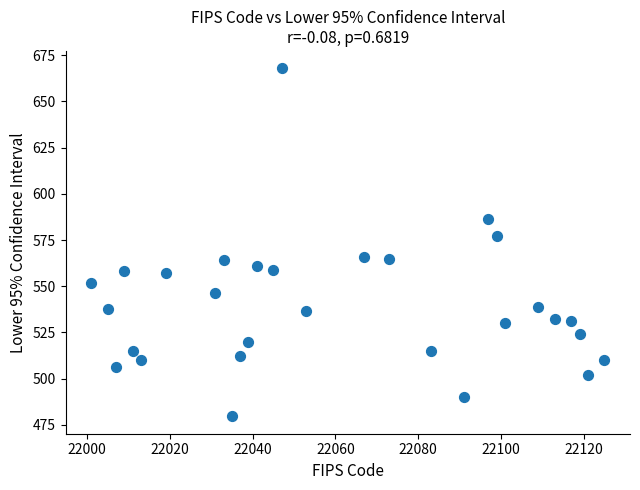

What is the range of X values (max minus min)?

124.0